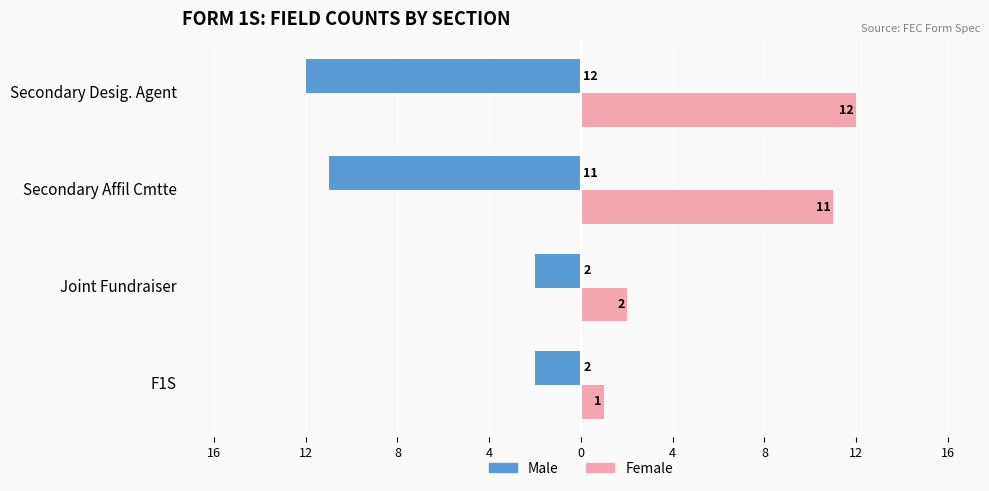

What are all the series names shown in the legend?

Male, Female